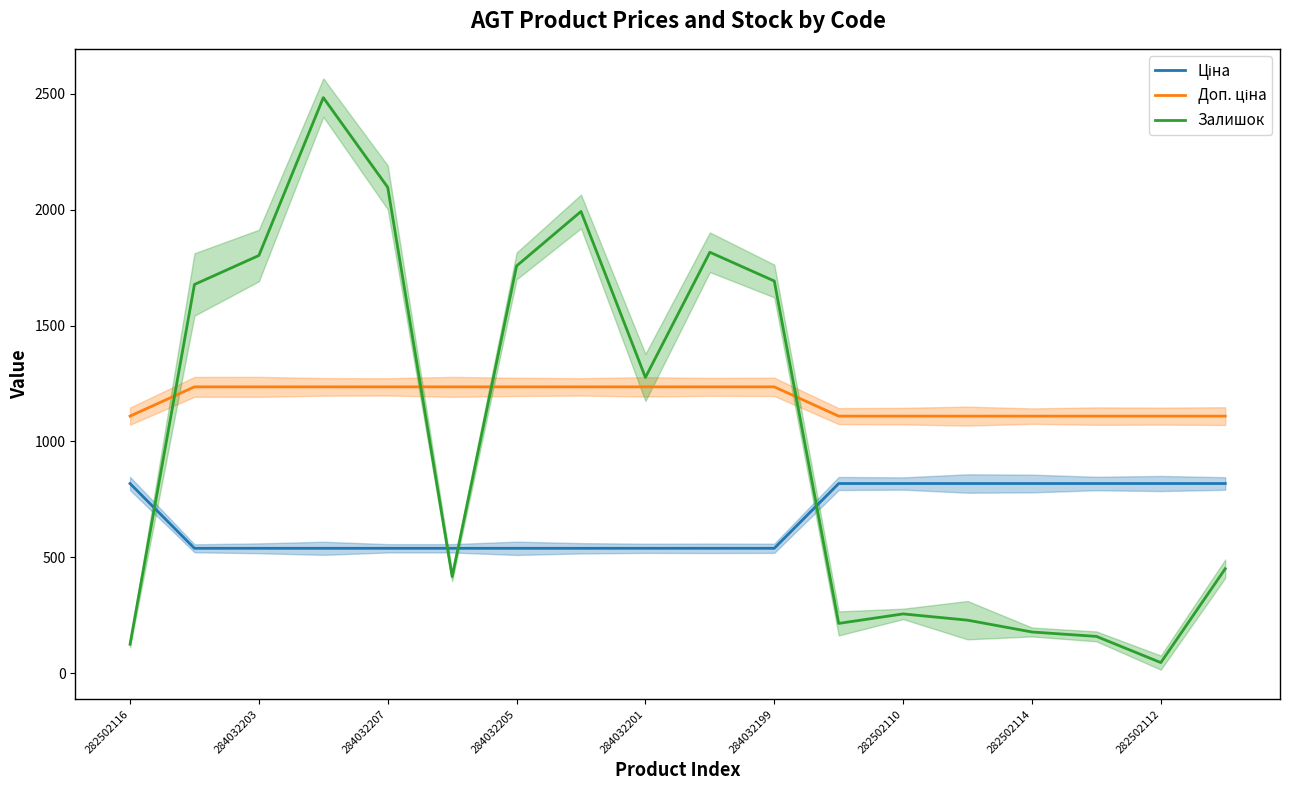

Which category has the lowest value in the Залишок series?

282502112